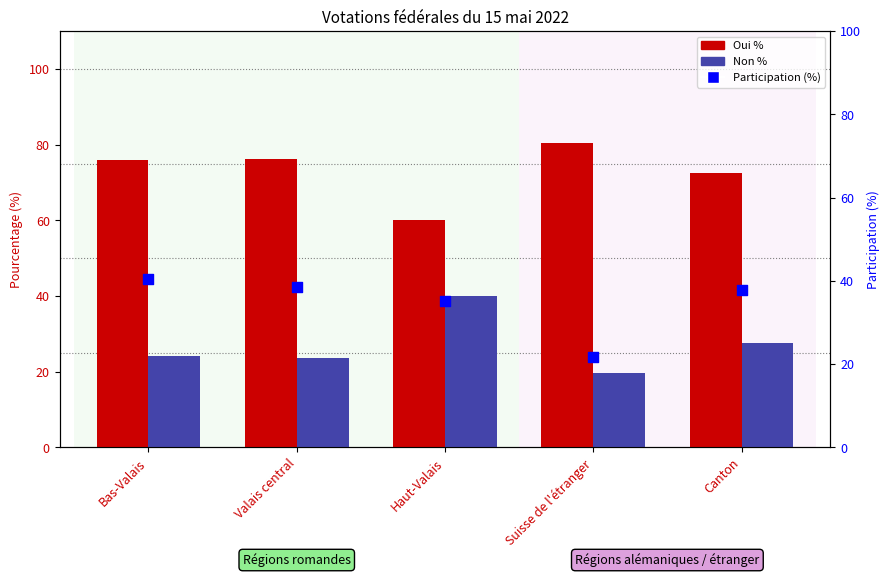

Which series contains the lowest Y value?

Non %